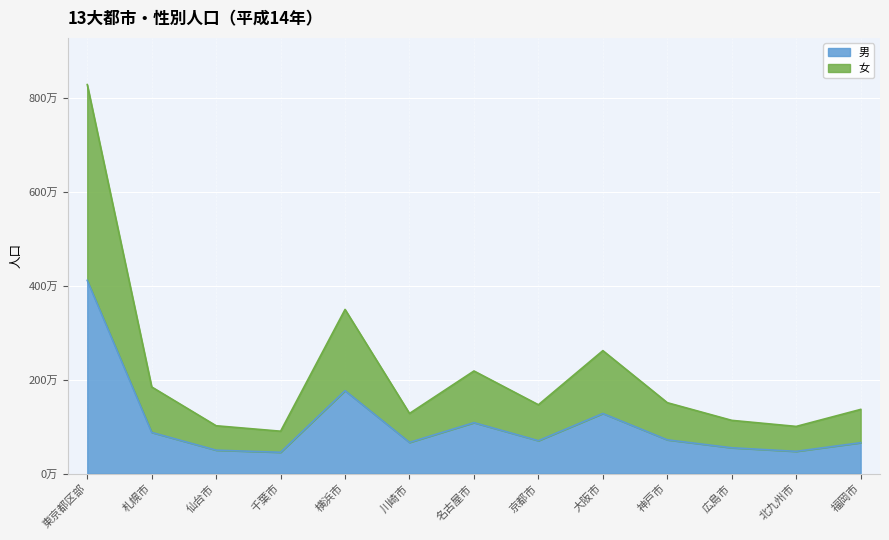

What is the difference between the 男 values at 名古屋市 and 川崎市?

421000